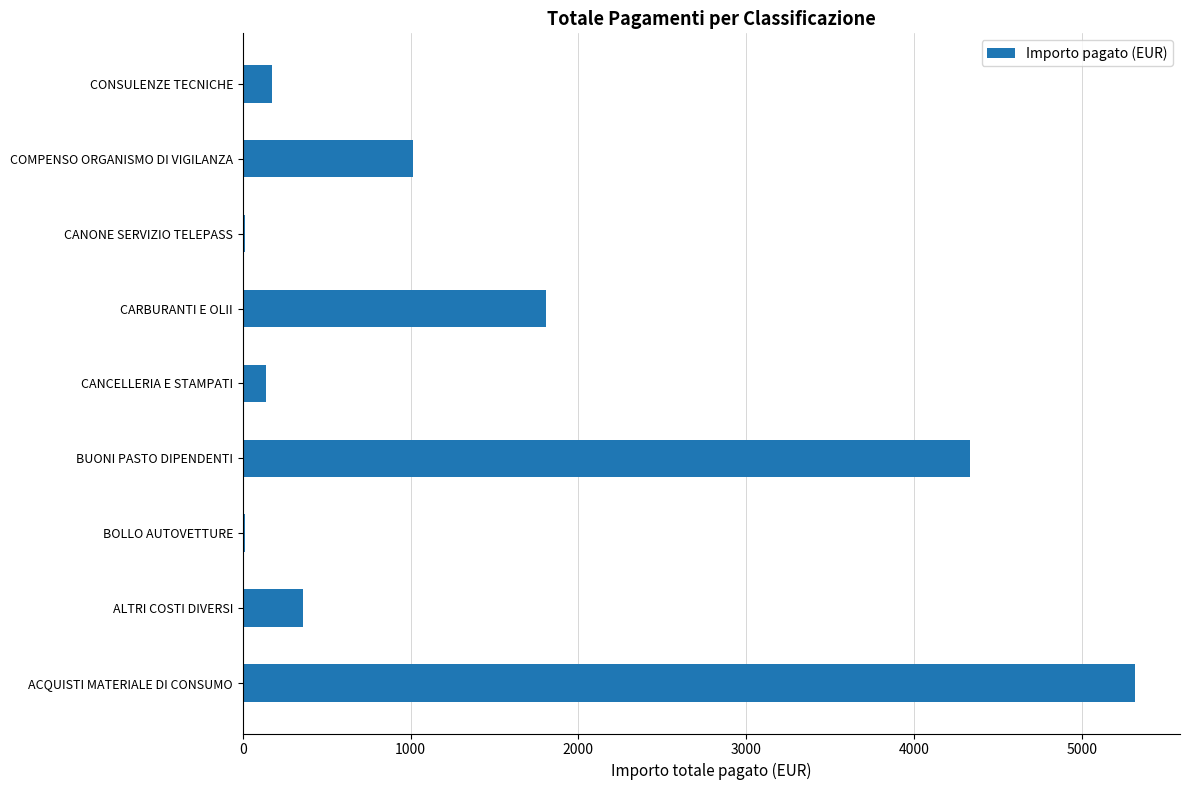

Are the bars horizontal?

Yes